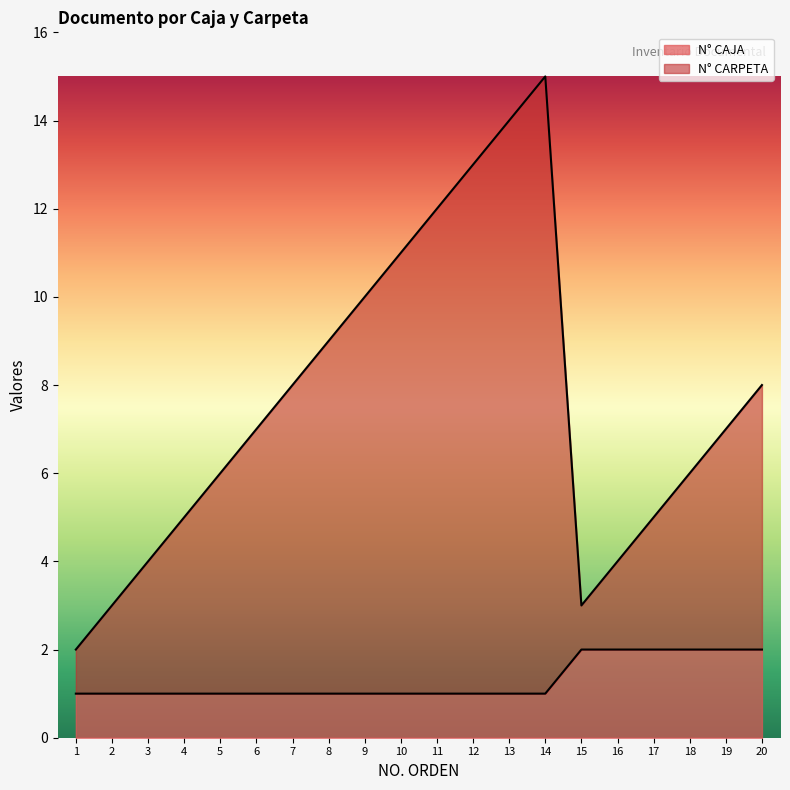

At which category does the chart reach its peak across all series?

14